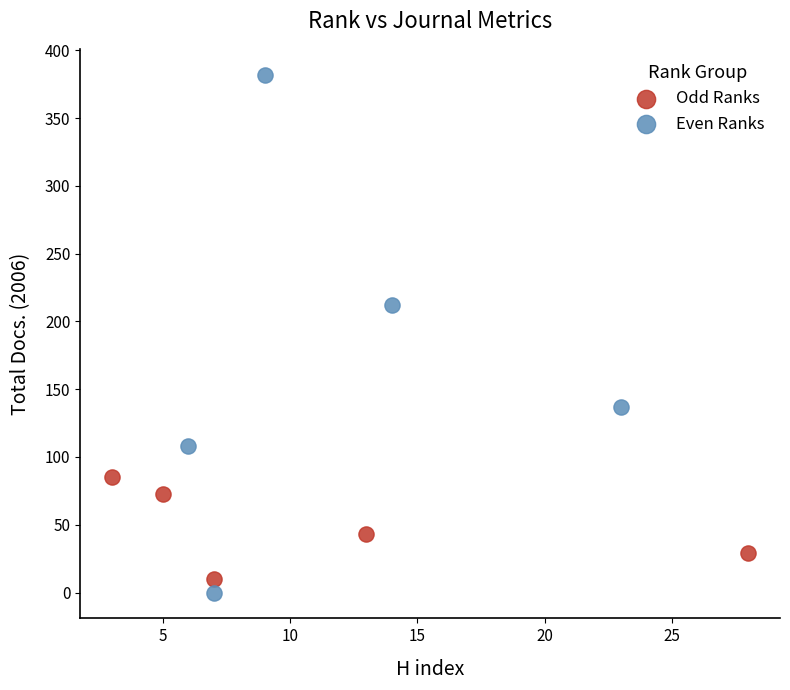

Which series contains the highest Y value?

Even Ranks